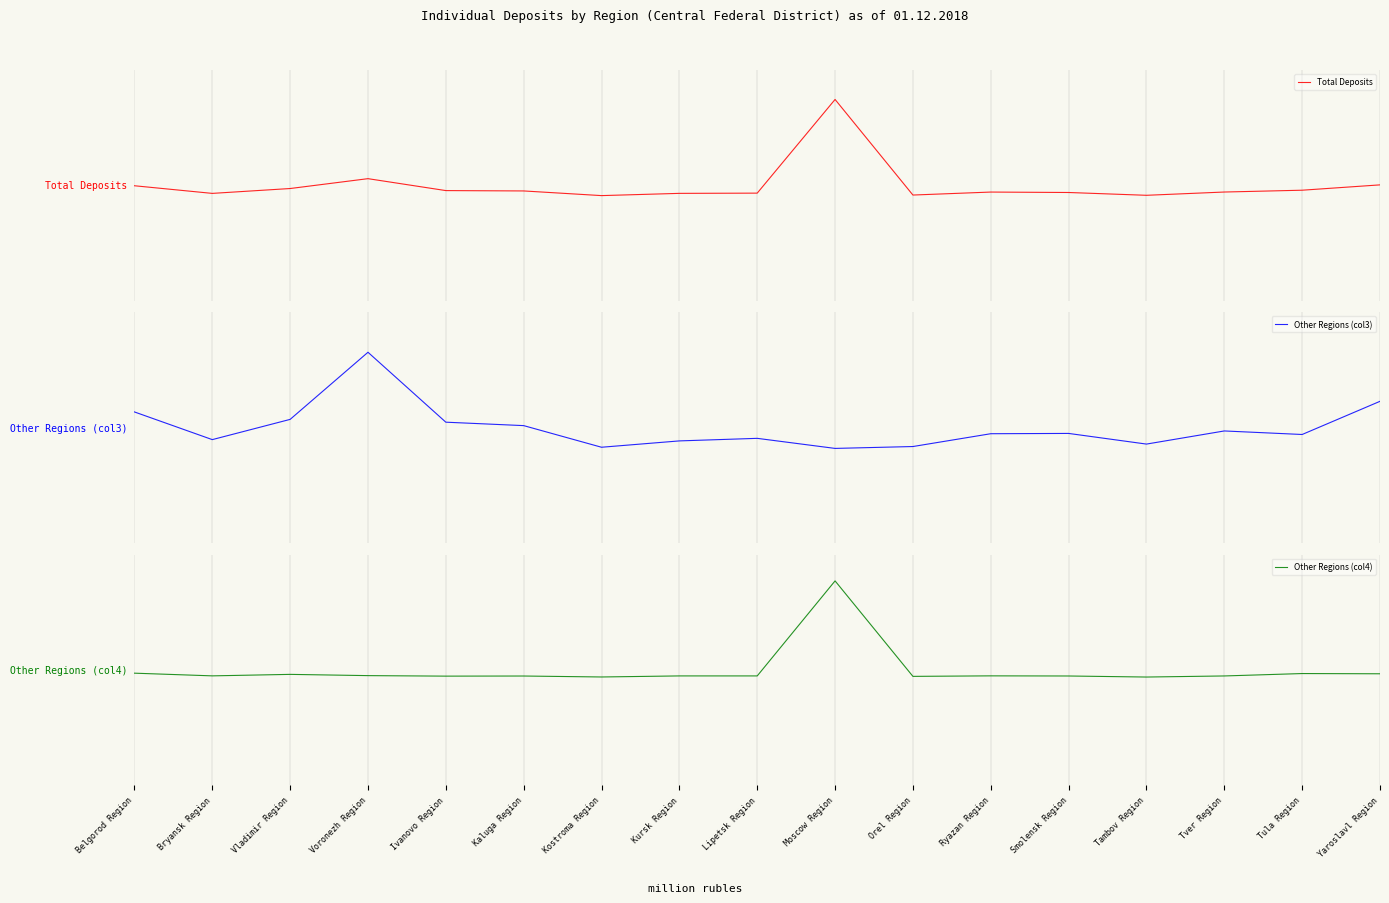

What is the smallest value displayed?

-0.2